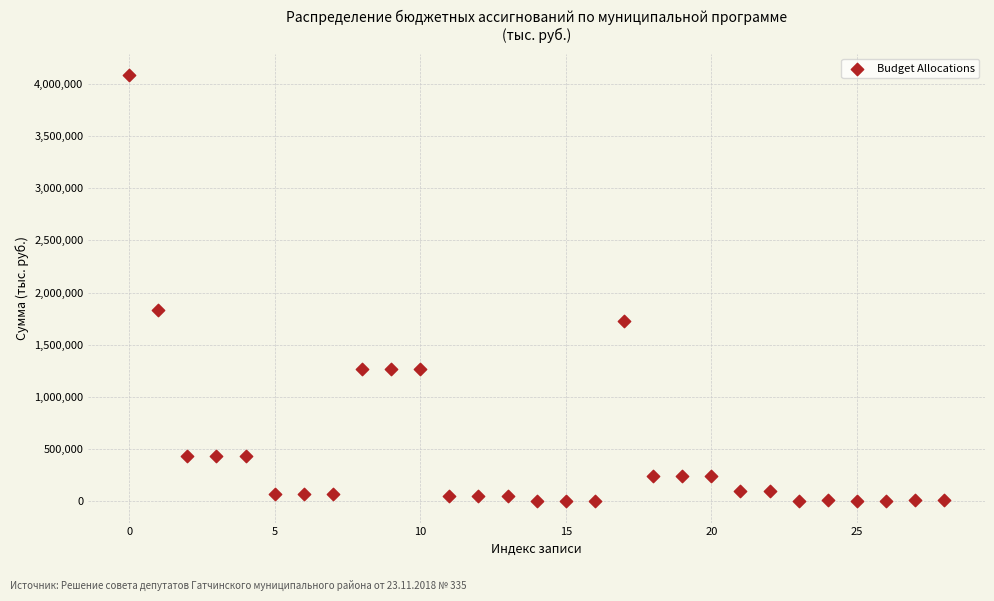

What Y value in the scatter plot is closest to 2042852?

1833131.5